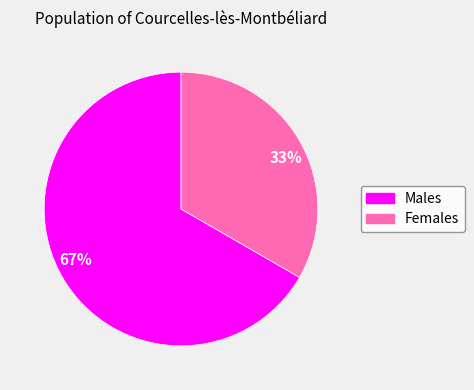

To the nearest percent, what is the combined percentage of Males and Females?

100%